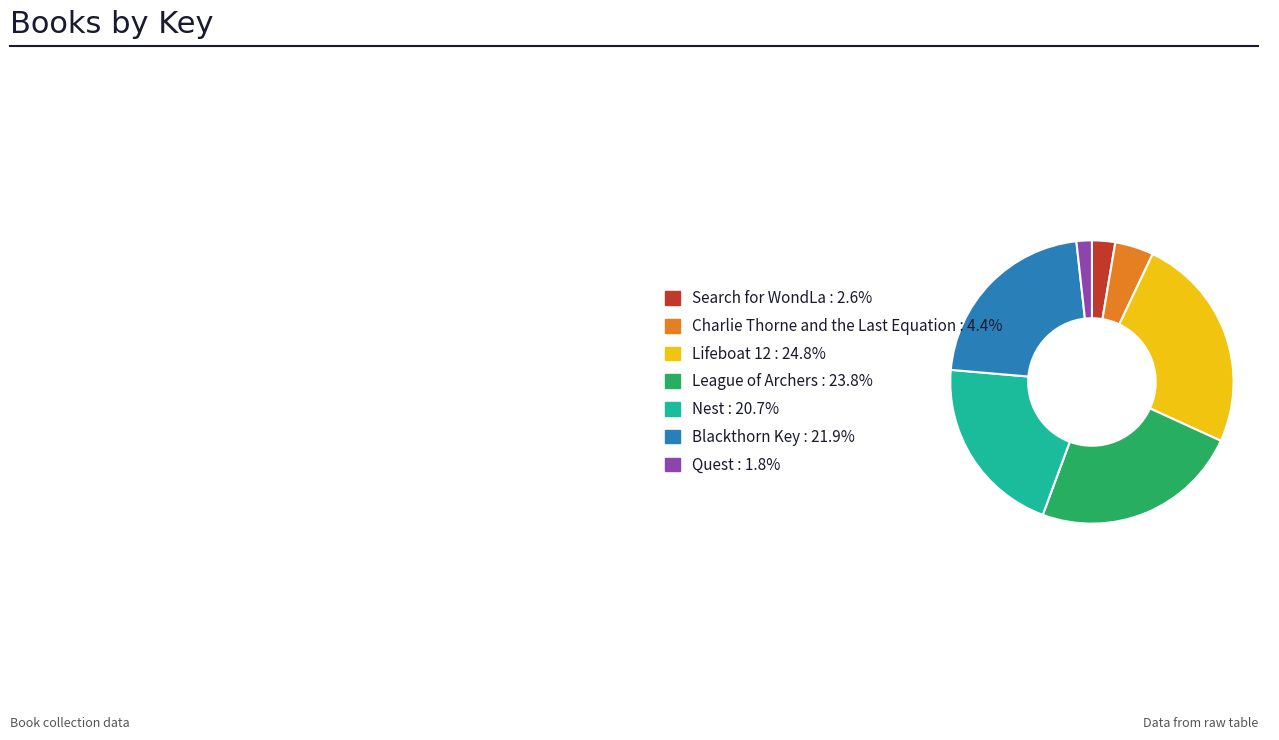

The League of Archers slice represents 14% of the pie. True or false?

False